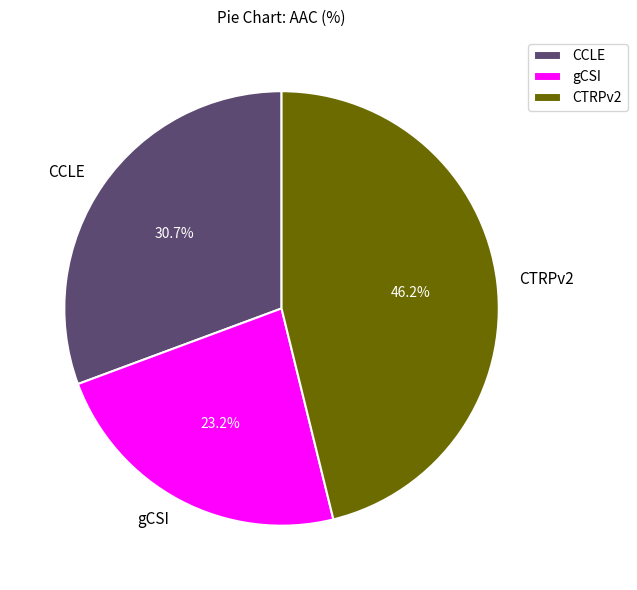

True or false: gCSI accounts for 23% of the total.

True